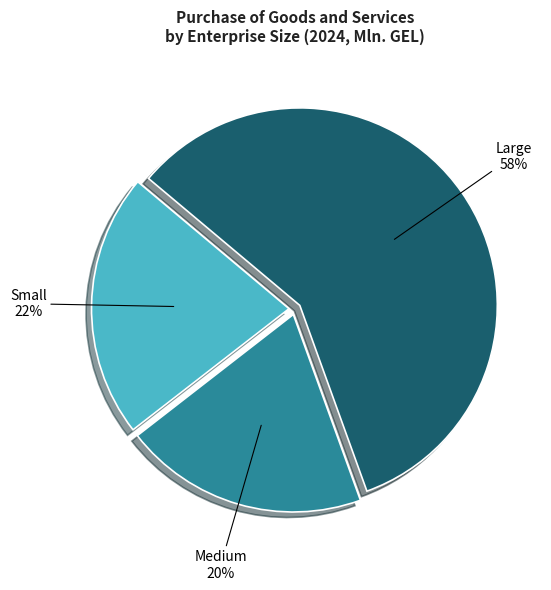

To the nearest percent, what is the average slice percentage?

33%